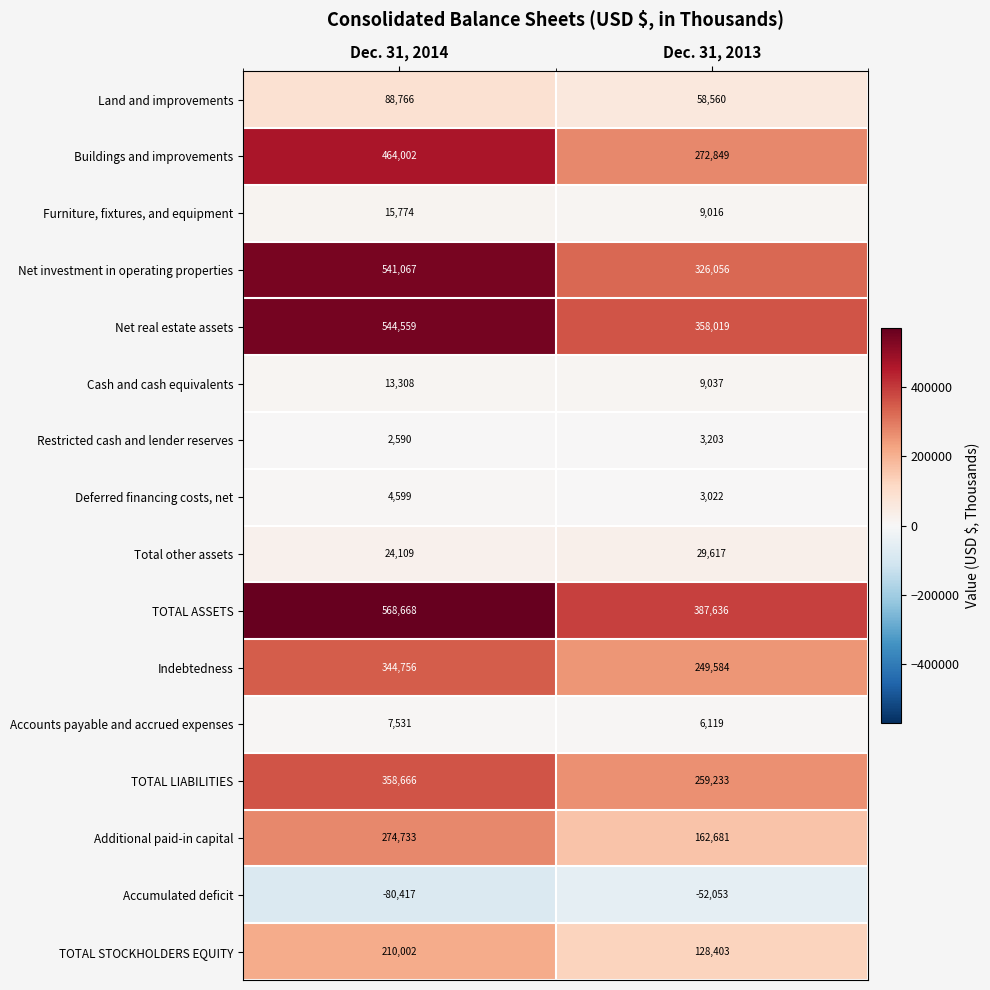

The value of Land and improvements at Dec. 31, 2014 is 24538. True or false?

False